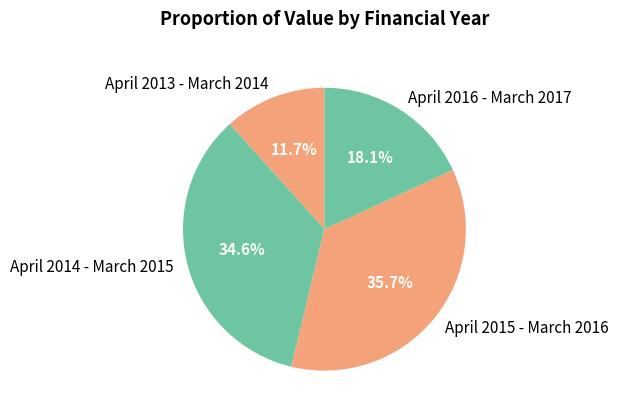

What percentage do April 2015 - March 2016 and April 2014 - March 2015 together represent?

70.2%